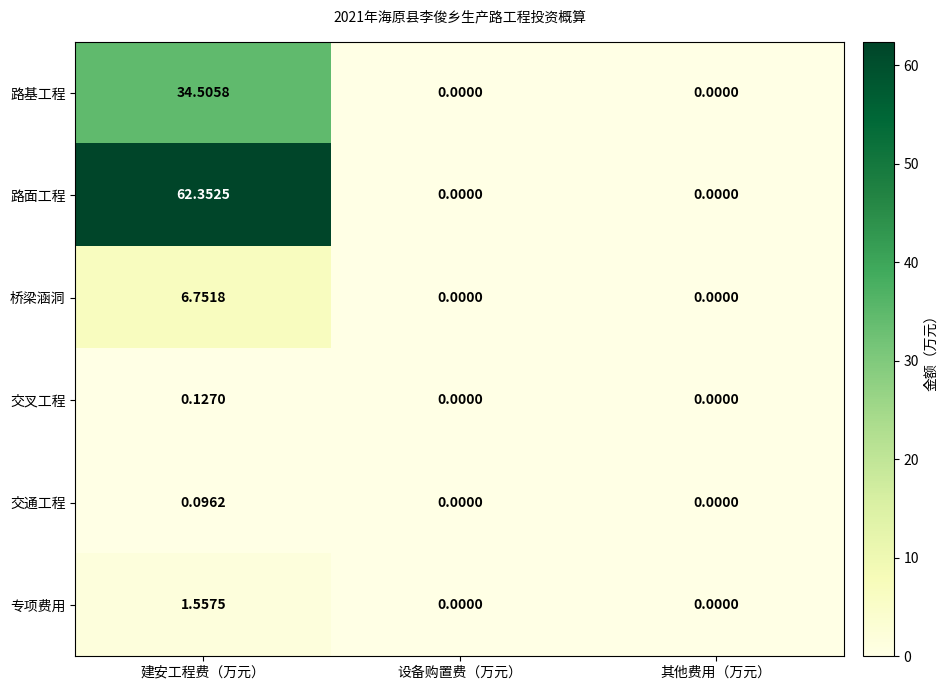

Rank the series by their maximum value, from lowest to highest.

交通工程, 交叉工程, 专项费用, 桥梁涵洞, 路基工程, 路面工程